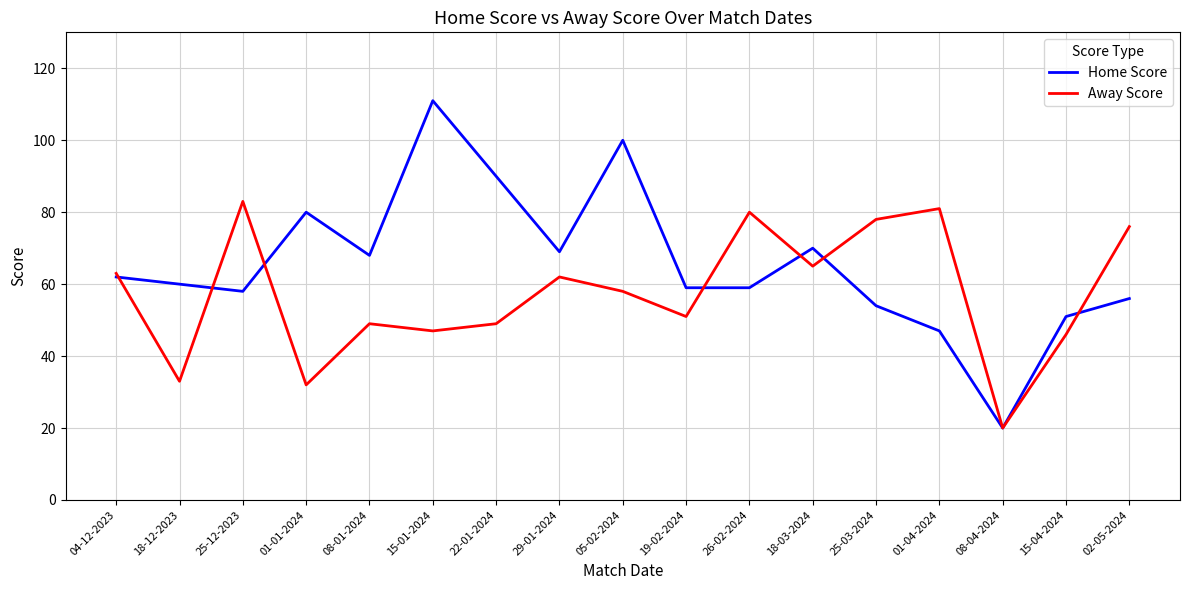

What position from the right is 18-03-2024?

6